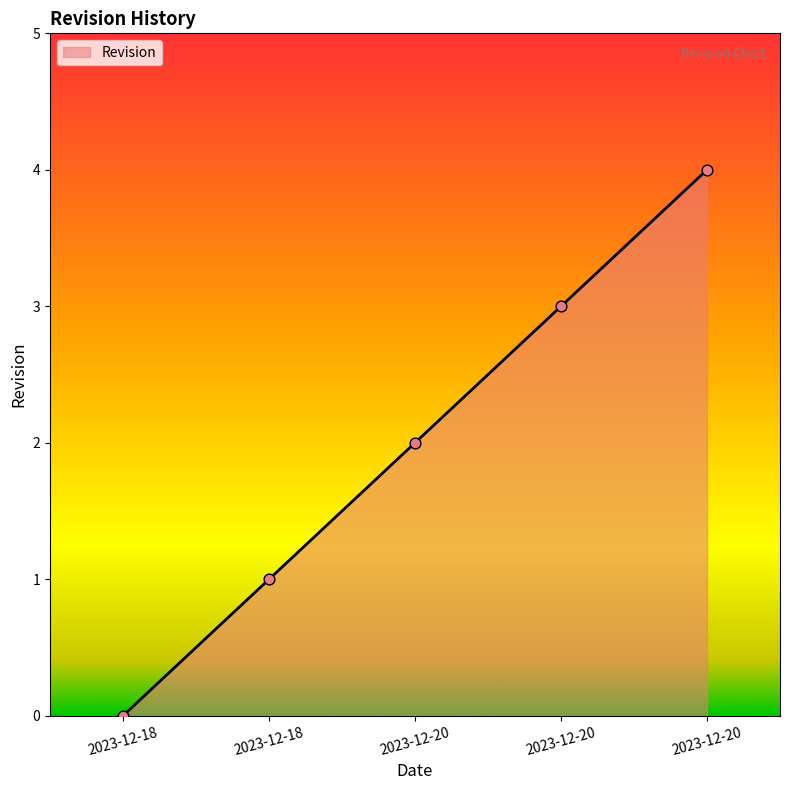

Which has a higher value, 2023-12-20 or 2023-12-20?

2023-12-20